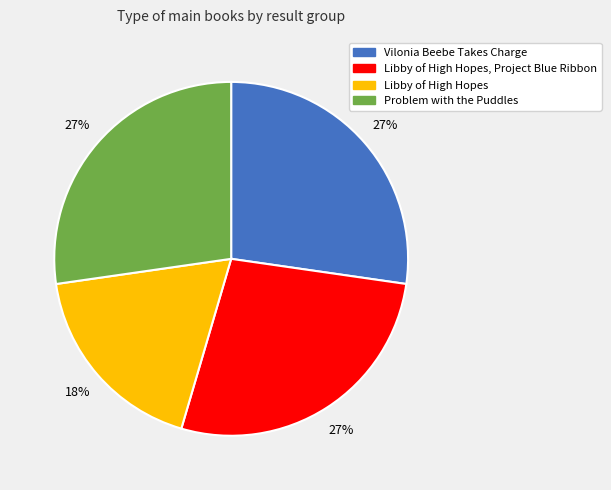

How many segments does this pie chart have?

4